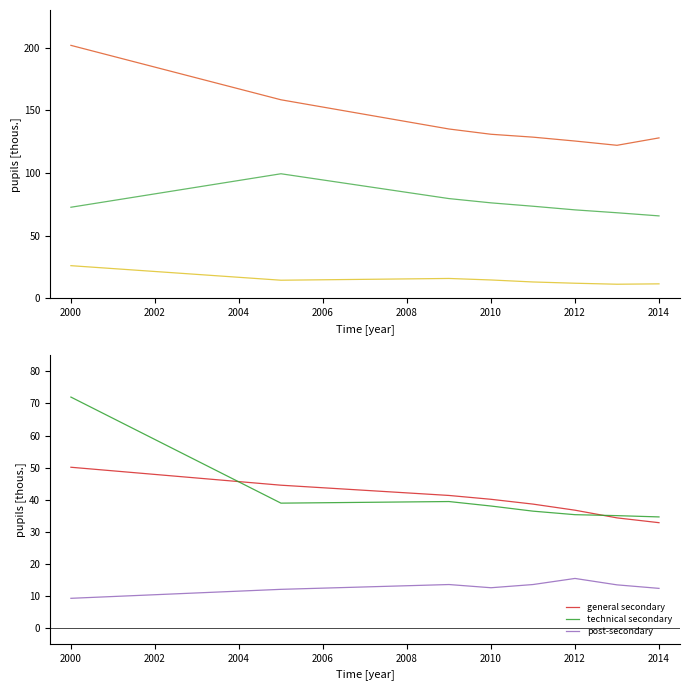

Reading left to right, transcribe all the data shown in this chart.

primary schools: 201.8	158.4	135.1	130.9	128.6	125.5	122.1	128.0
lower secondary: 72.7	99.4	79.6	76.2	73.5	70.6	68.3	65.8
basic vocational: 26.1	14.5	15.9	14.7	13.1	12.1	11.3	11.6
general secondary: 50.1	44.5	41.3	40.1	38.6	36.7	34.3	32.8
technical secondary: 72.0	38.9	39.4	38.0	36.4	35.3	35.0	34.6
post-secondary: 9.2	12.0	13.5	12.5	13.5	15.4	13.4	12.3